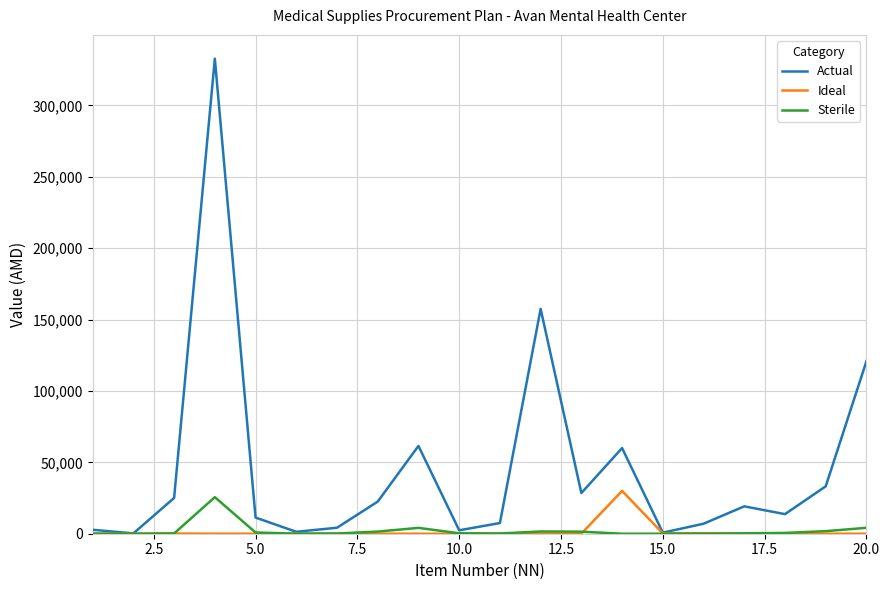

What is the greatest value displayed?

332800